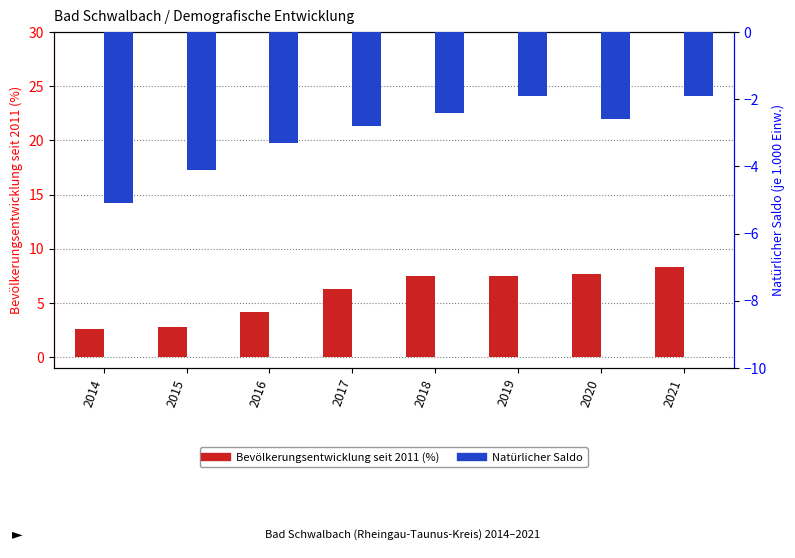

The Natürlicher Saldo series shows -3.3 at 2016. True or false?

True